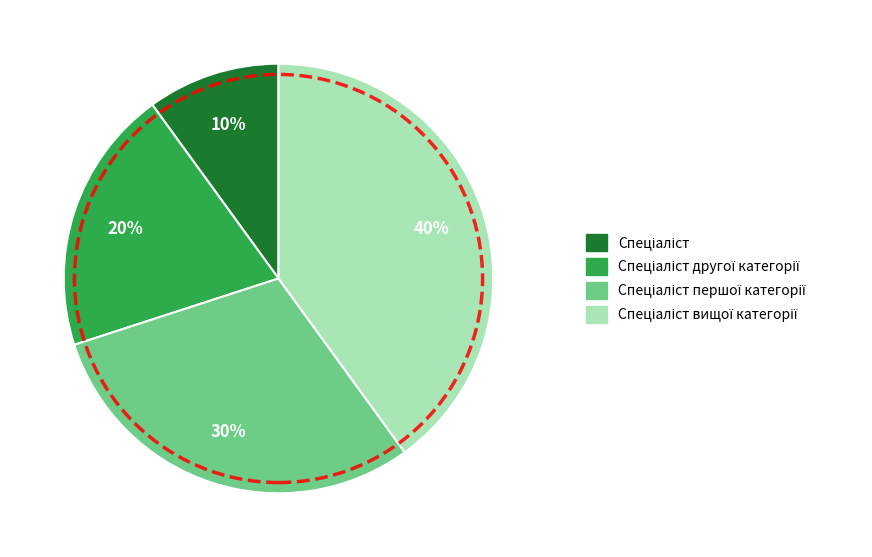

How many segments does this pie chart have?

4